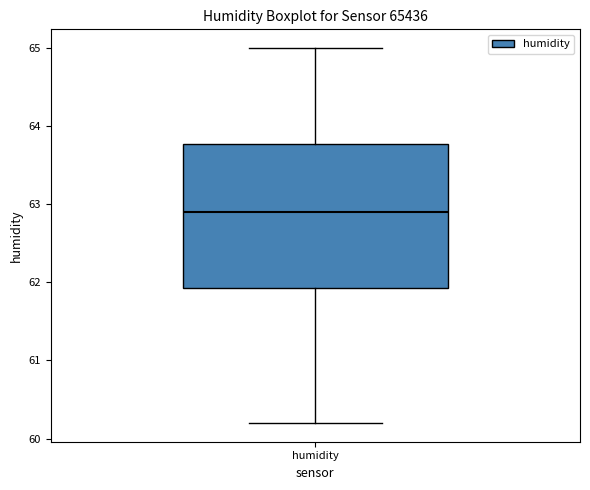

Where does the lower whisker of the box for humidity end on the y-axis? The values are not printed on the chart, so give them approximately, as read against the axis.

60.2